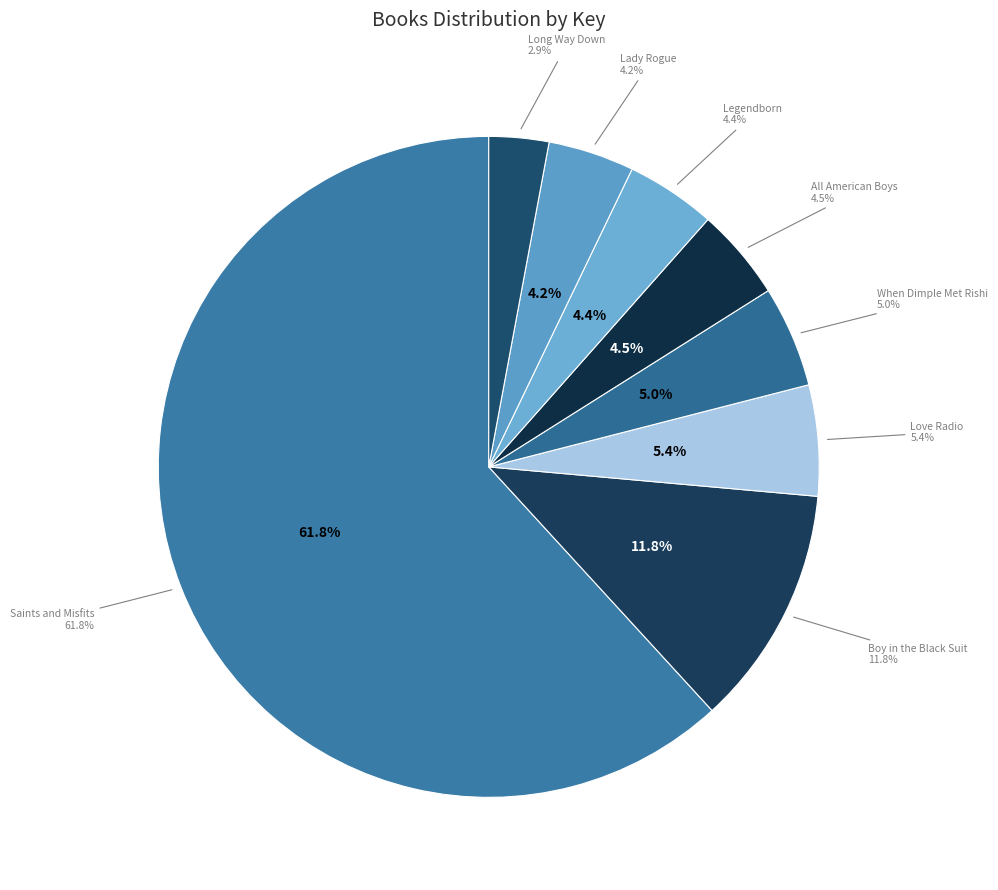

What percentage is NOT represented by Long Way Down?

97.1%